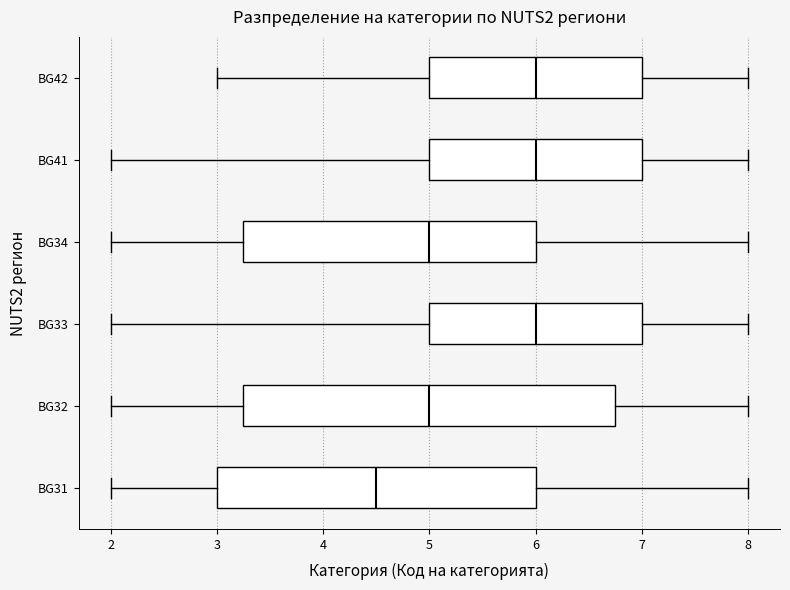

Reading bottom to top, read every box against the x-axis: the position of its median line, the range the box covers, and the ends of its whiskers. The values are not printed on the chart, so give them approximately, as read against the axis.

BG31: median 4.5, box 3.0 to 6.0, whiskers 2.0 to 8.0
BG32: median 5.0, box 3.3 to 6.8, whiskers 2.0 to 8.0
BG33: median 6.0, box 5.0 to 7.0, whiskers 2.0 to 8.0
BG34: median 5.0, box 3.3 to 6.0, whiskers 2.0 to 8.0
BG41: median 6.0, box 5.0 to 7.0, whiskers 2.0 to 8.0
BG42: median 6.0, box 5.0 to 7.0, whiskers 3.0 to 8.0